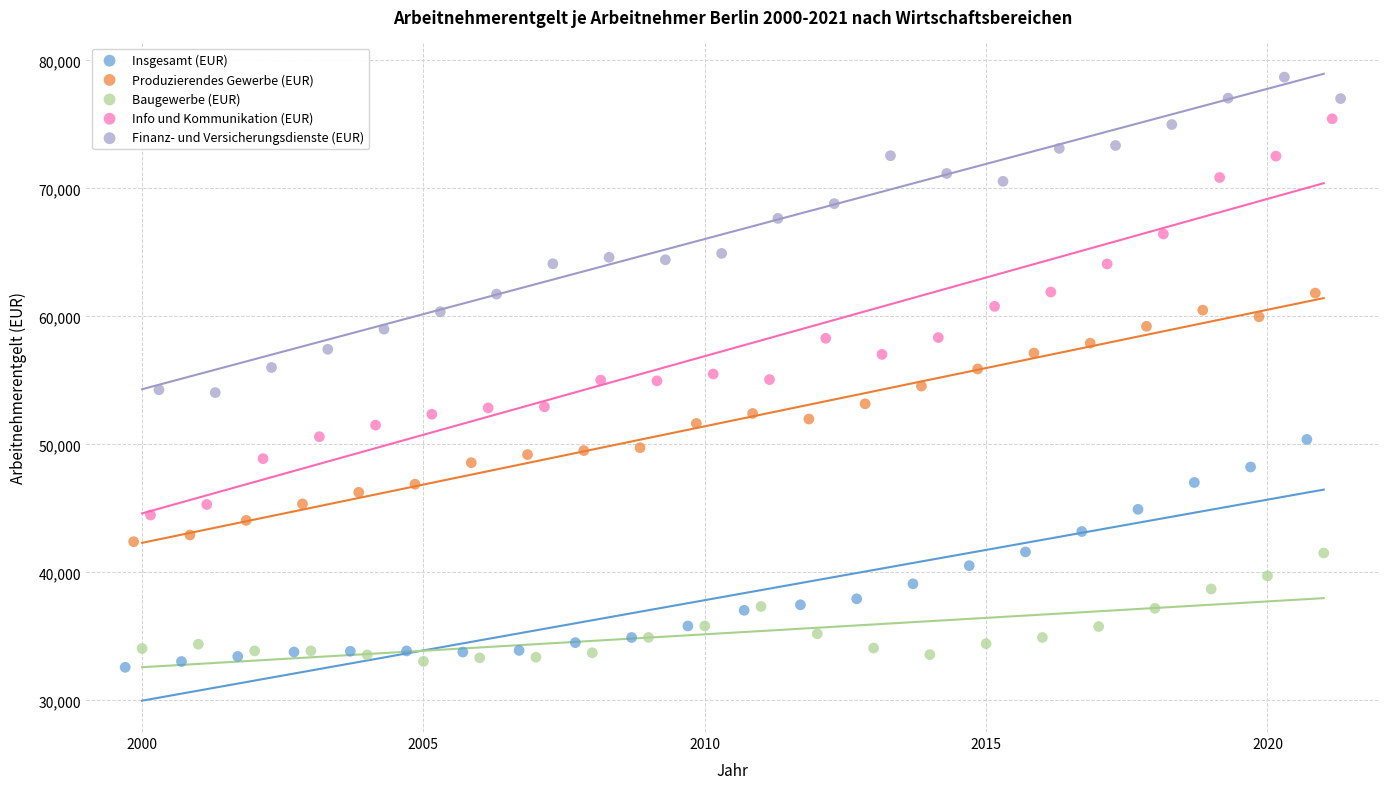

Which series contains the highest Y value?

Finanz- und Versicherungsdienste (EUR)